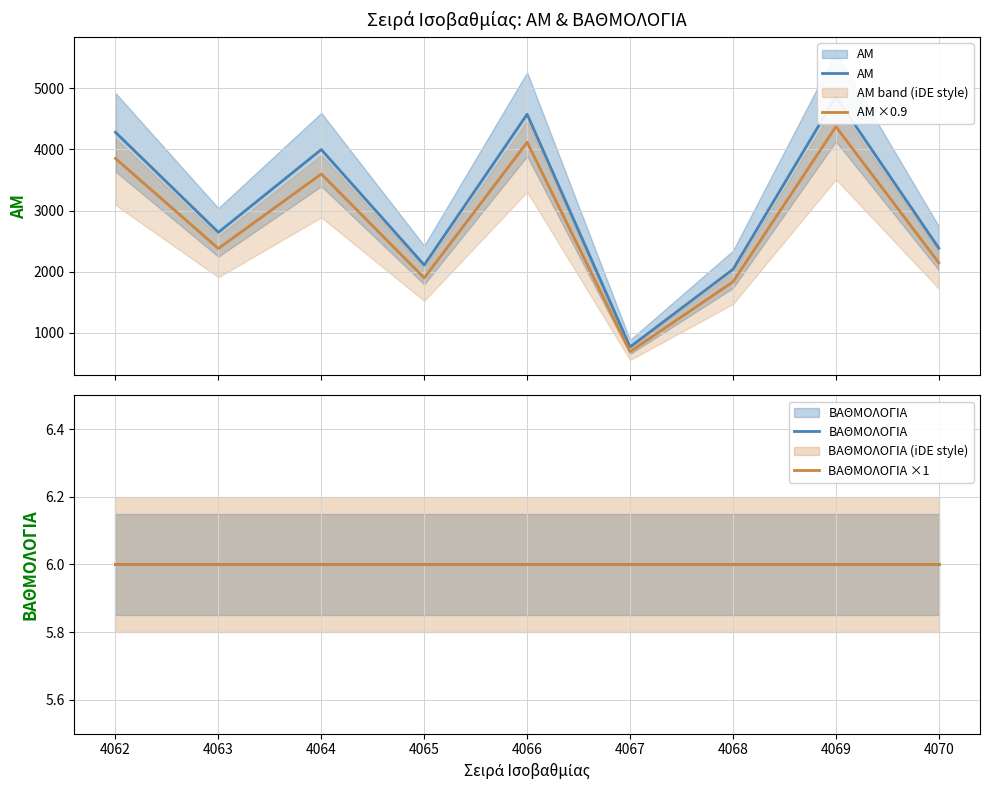

What is the minimum value shown in the chart?

6.0